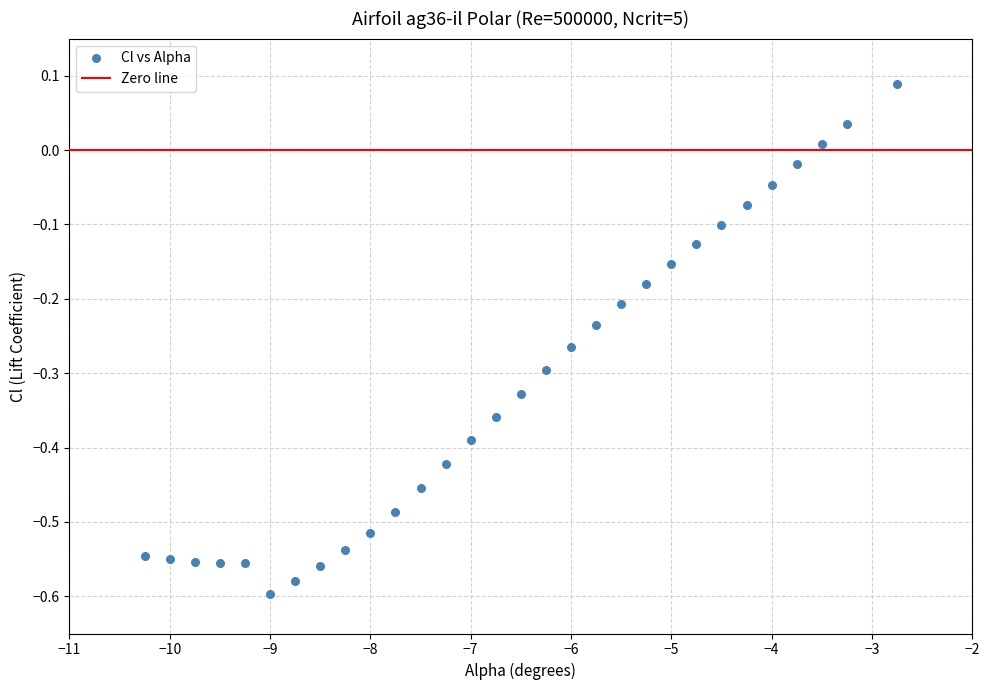

What is the range of Y values (max minus min)?

0.7